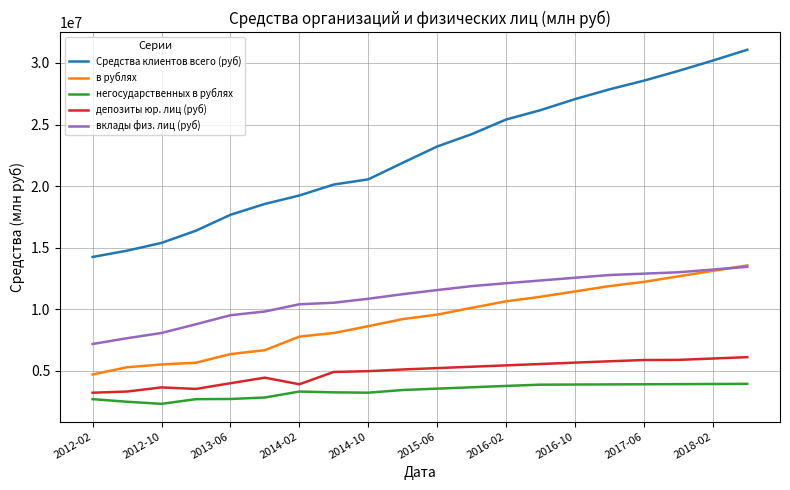

True or false: Средства клиентов всего (руб) and депозиты юр. лиц (руб) cross at least once.

False